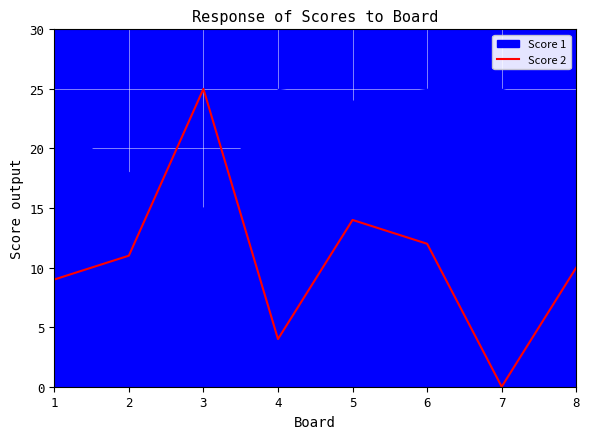

How many lines are shown in the chart?

1